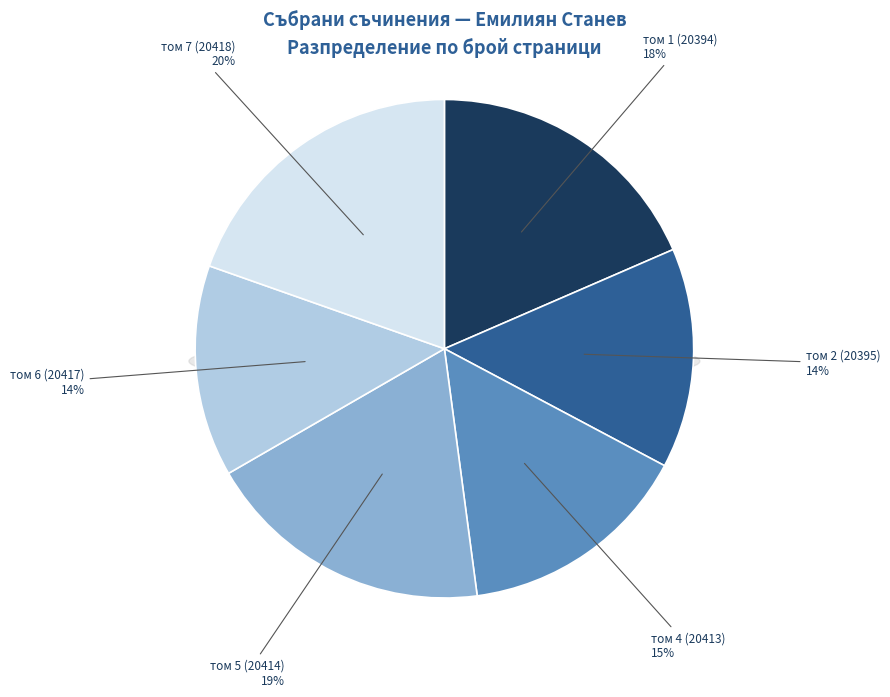

How much of the chart is everything except том 7 (20418)?

80.4%